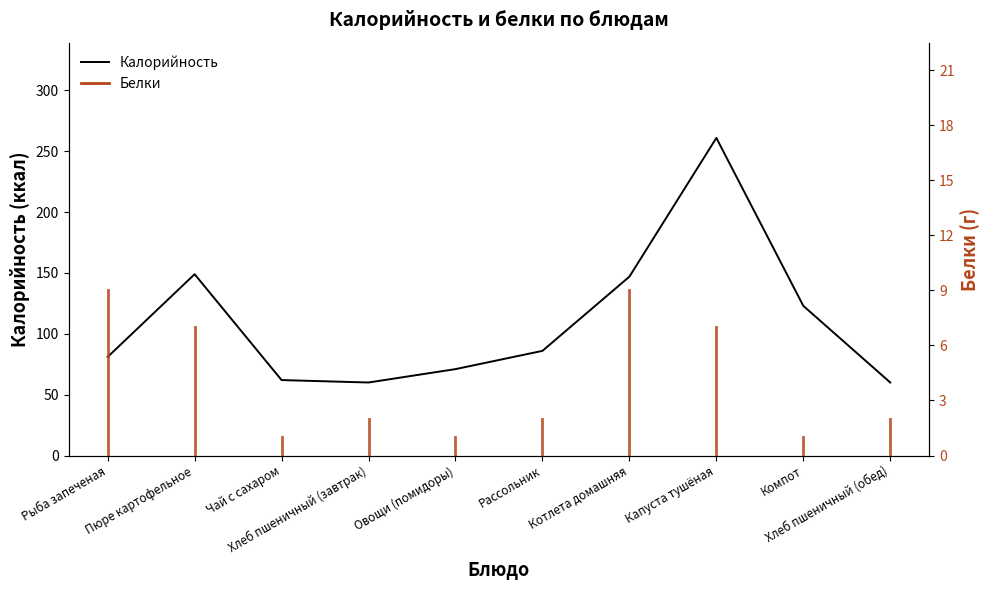

True or false: there are more than 2 points higher than both neighbors.

False